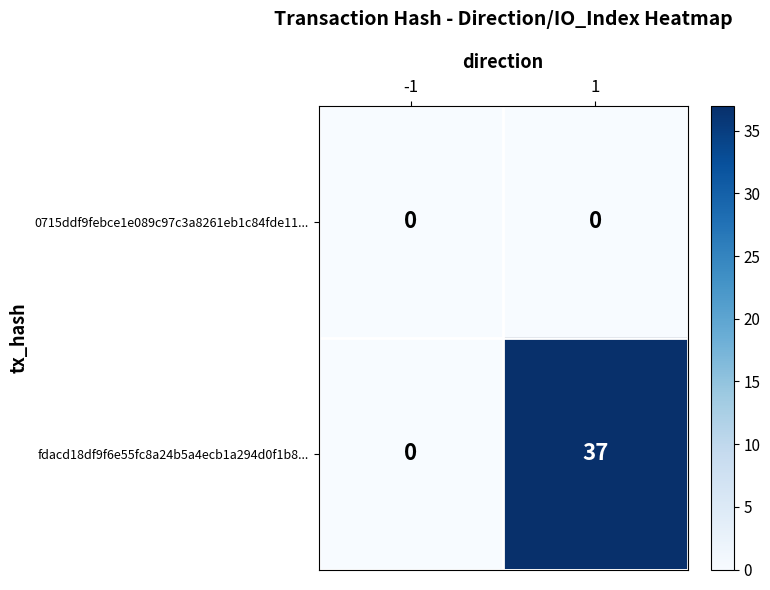

Which series changed the most between -1 and 1?

fdacd18df9f6e55fc8a24b5a4ecb1a294d0f1b8...